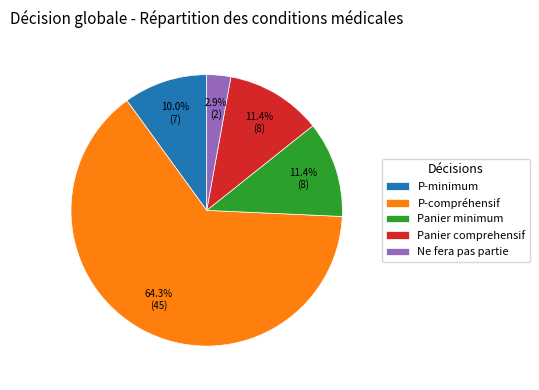

How many slices are in this pie chart?

5